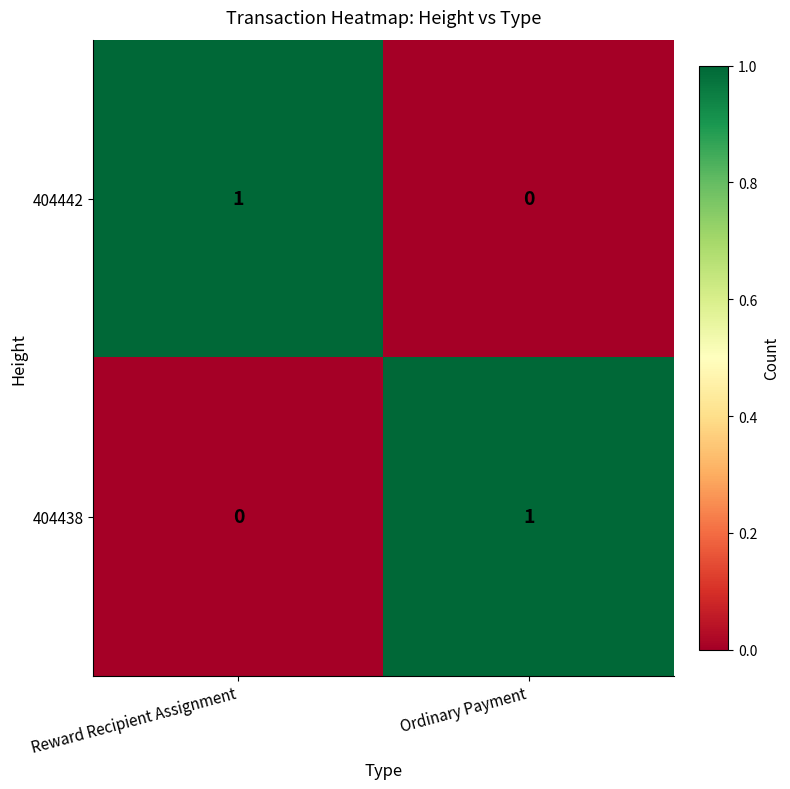

What is the spread (max minus min) of values at Reward Recipient Assignment?

1